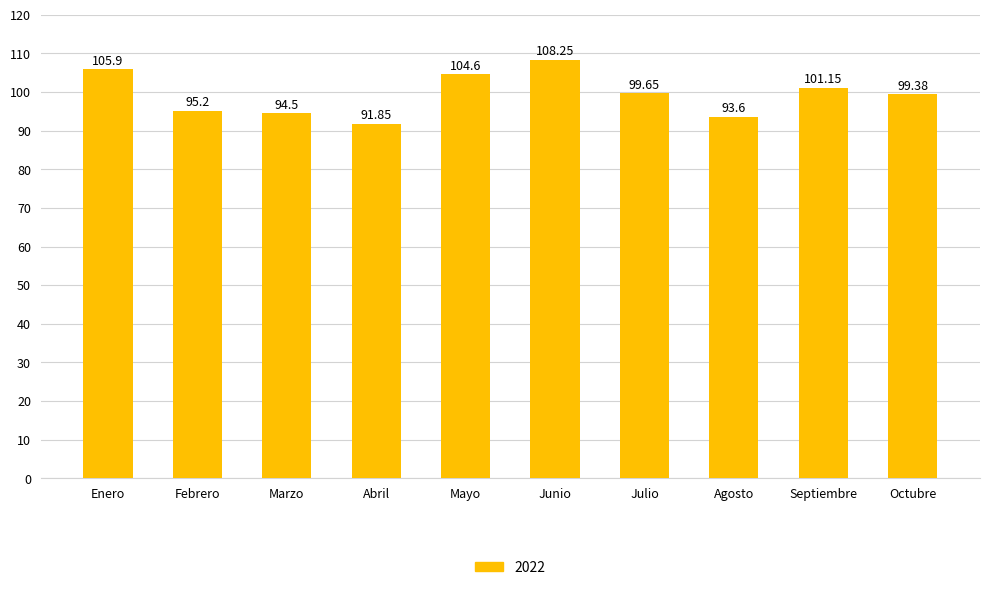

Does the chart contain stacked bars?

No